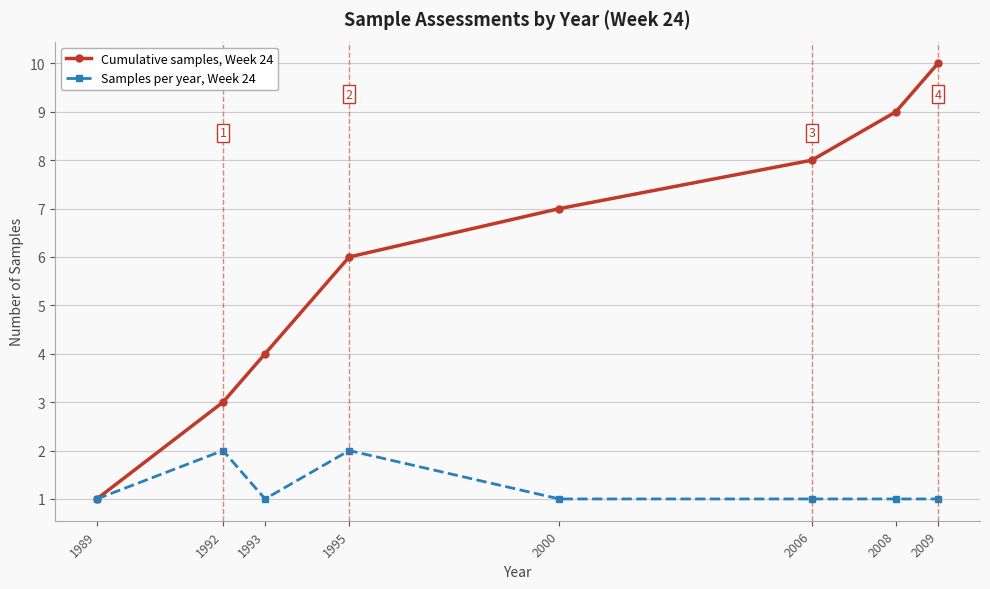

Between 1995 and 2009, which series saw the biggest shift?

Cumulative samples, Week 24